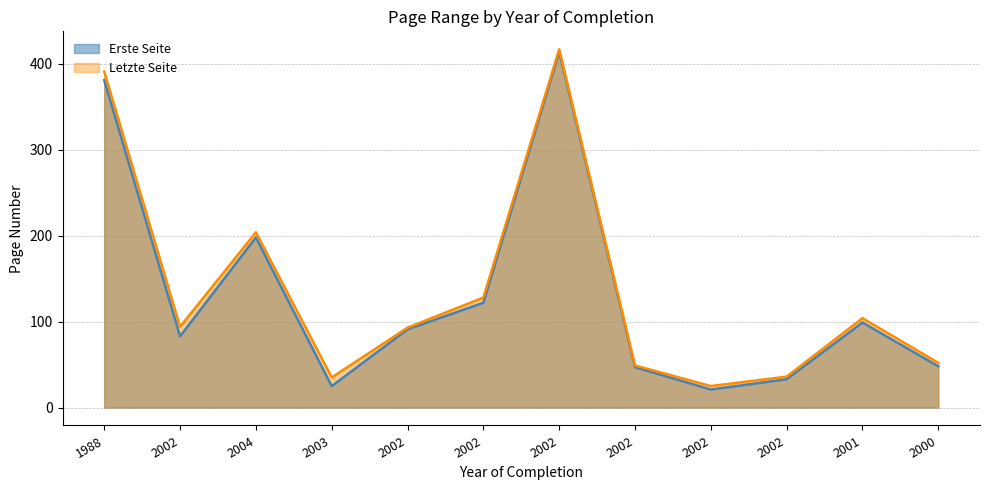

Does the chart display data point markers on the line(s)?

No